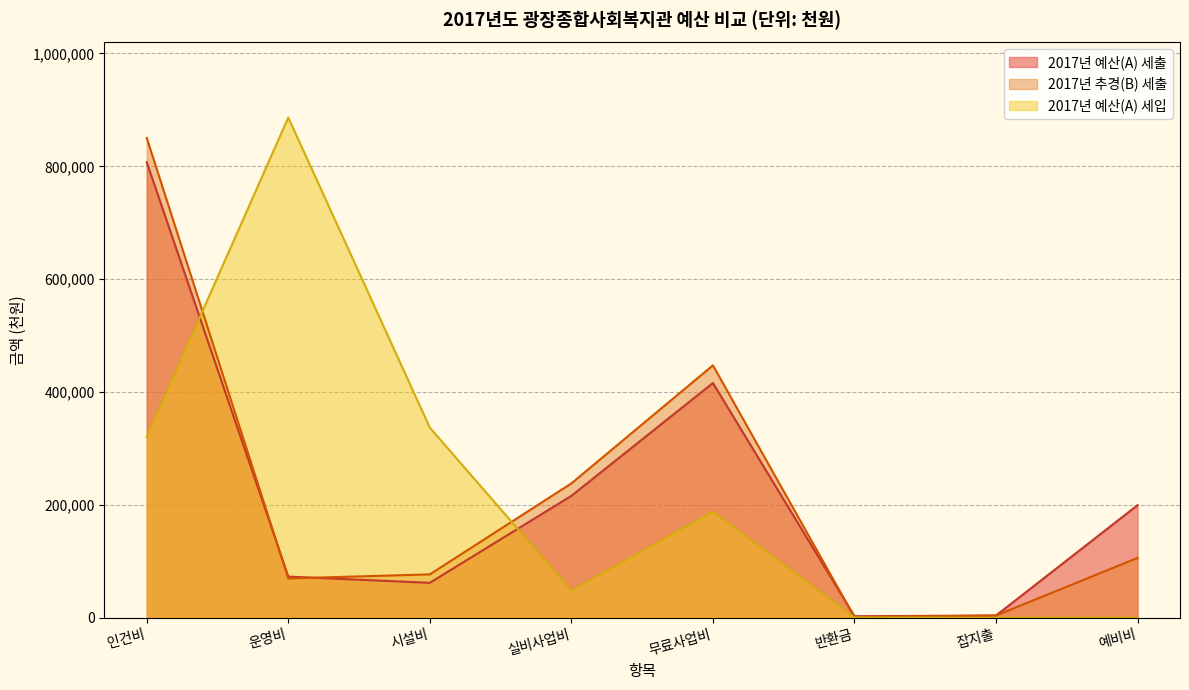

Where is the first local minimum for 2017년 예산(A) 세입?

실비사업비